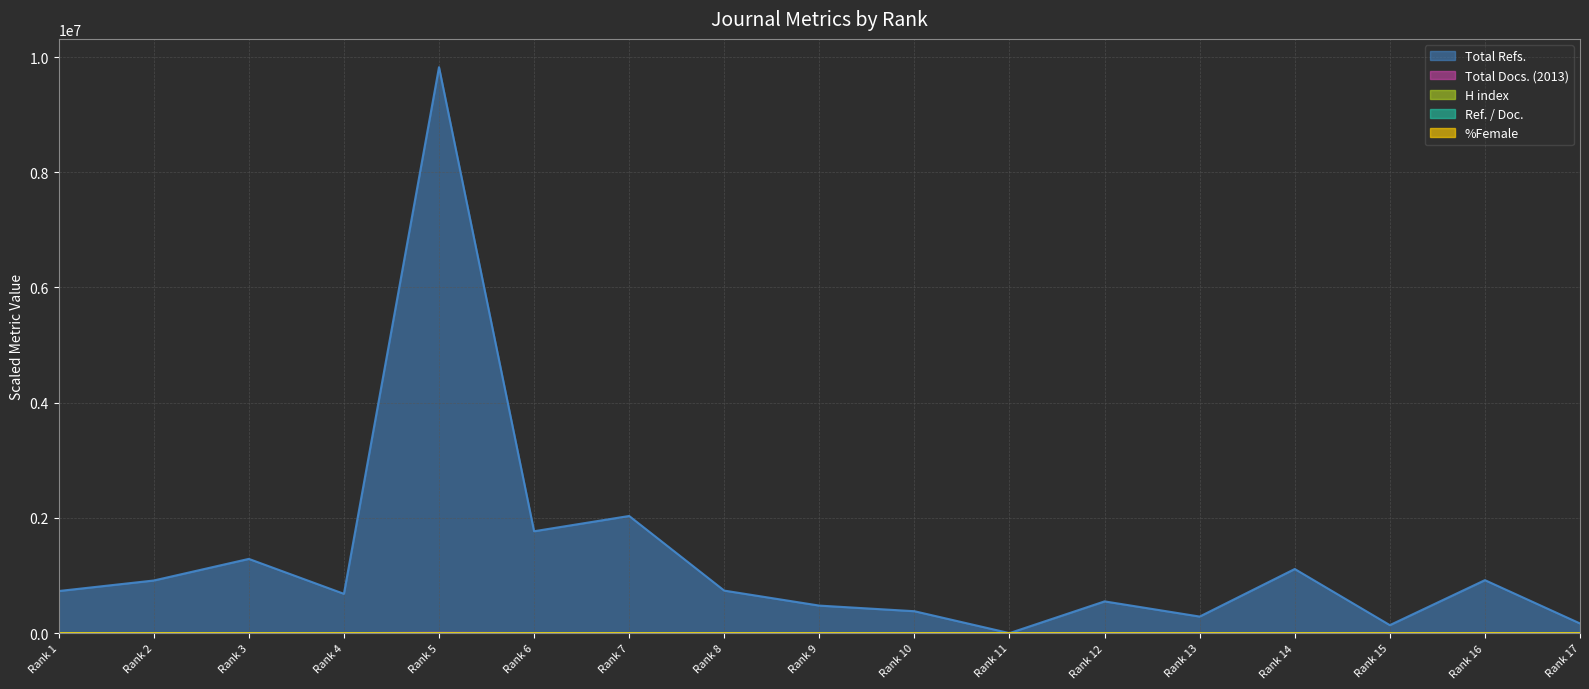

What are all the series names shown in the legend?

Total Docs. (2013), Total Refs., H index, Ref. / Doc., %Female